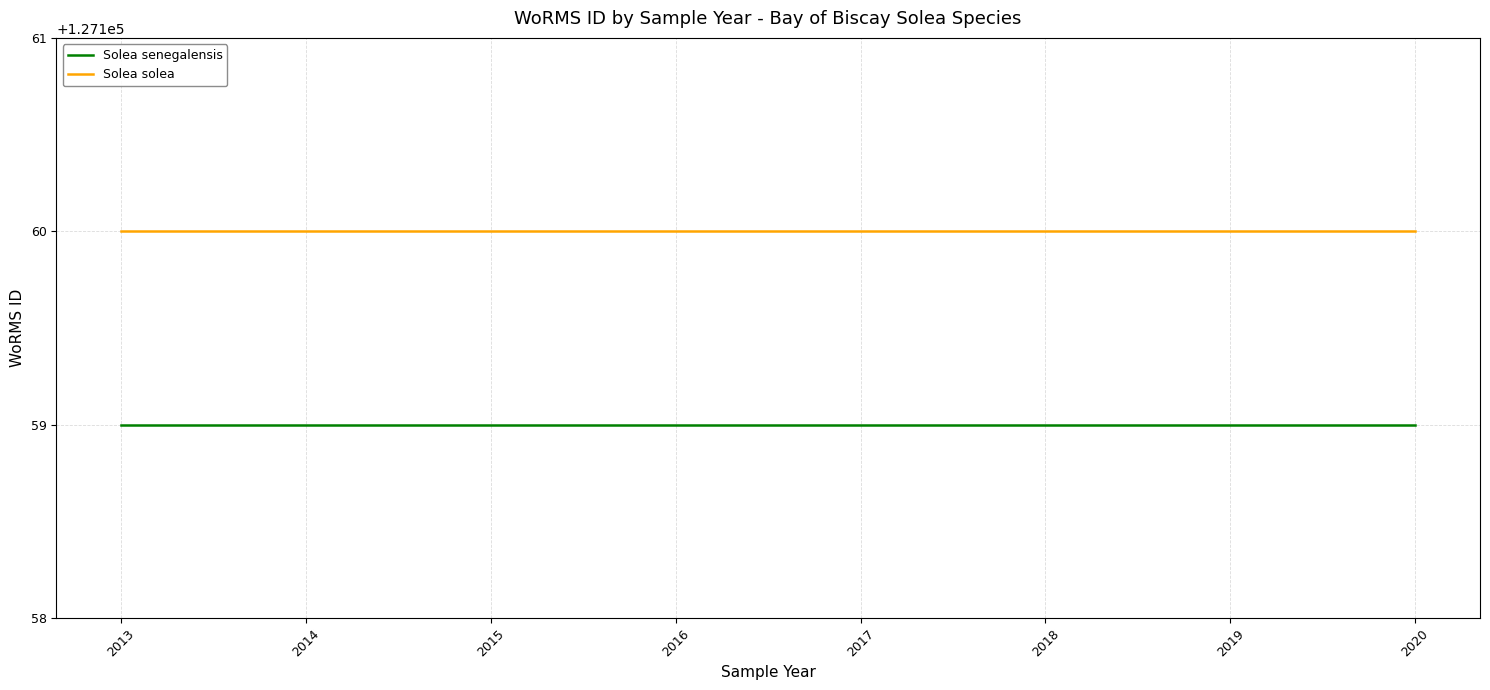

Which series has the largest total across all categories?

Solea solea